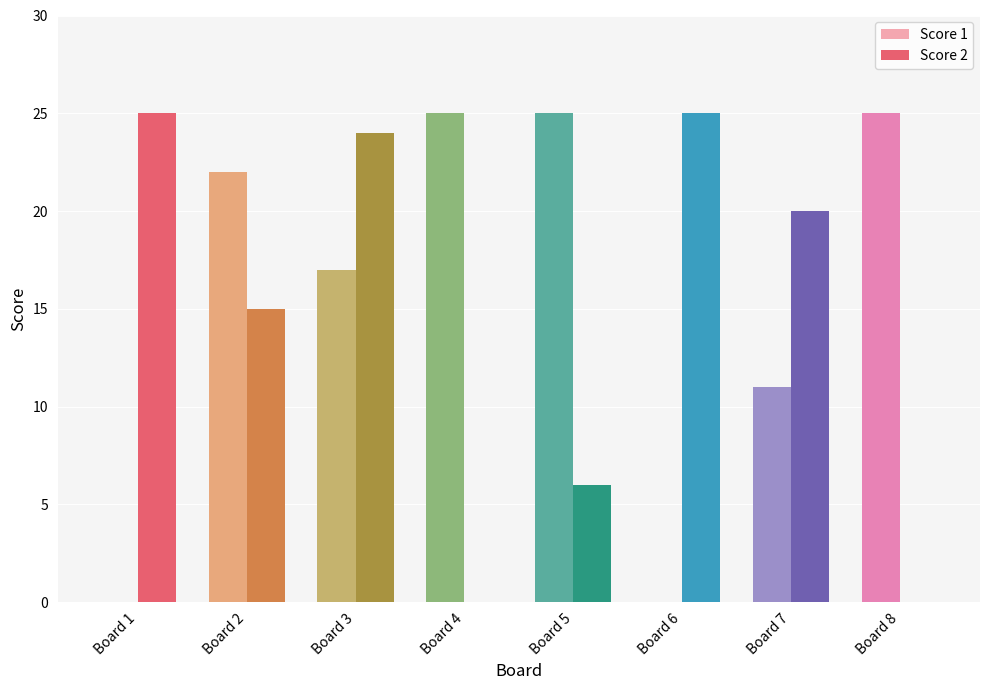

Reading right to left, list all the values displayed in this chart.

Score 1: Board 8=25	Board 7=11	Board 6=0	Board 5=25	Board 4=25	Board 3=17	Board 2=22	Board 1=0
Score 2: Board 8=0	Board 7=20	Board 6=25	Board 5=6	Board 4=0	Board 3=24	Board 2=15	Board 1=25